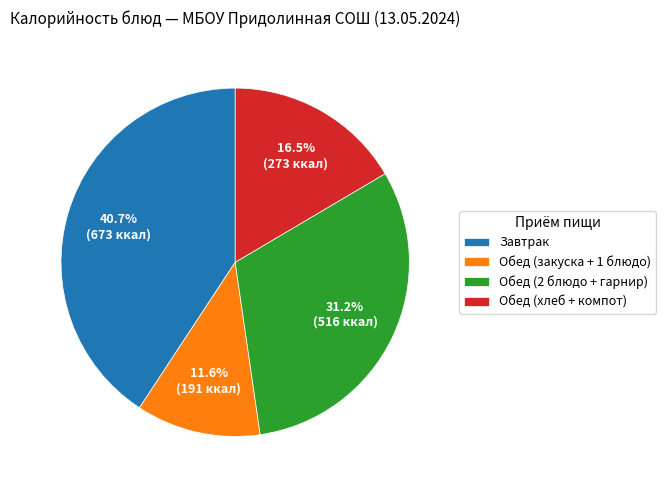

Count the number of slices in the pie.

4